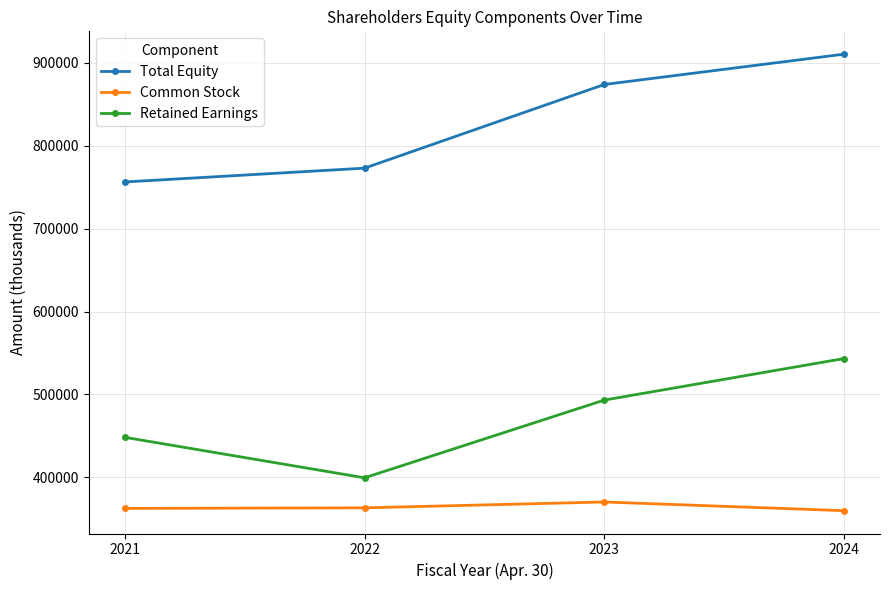

Rank the categories by Total Equity value from highest to lowest.

2024, 2023, 2022, 2021